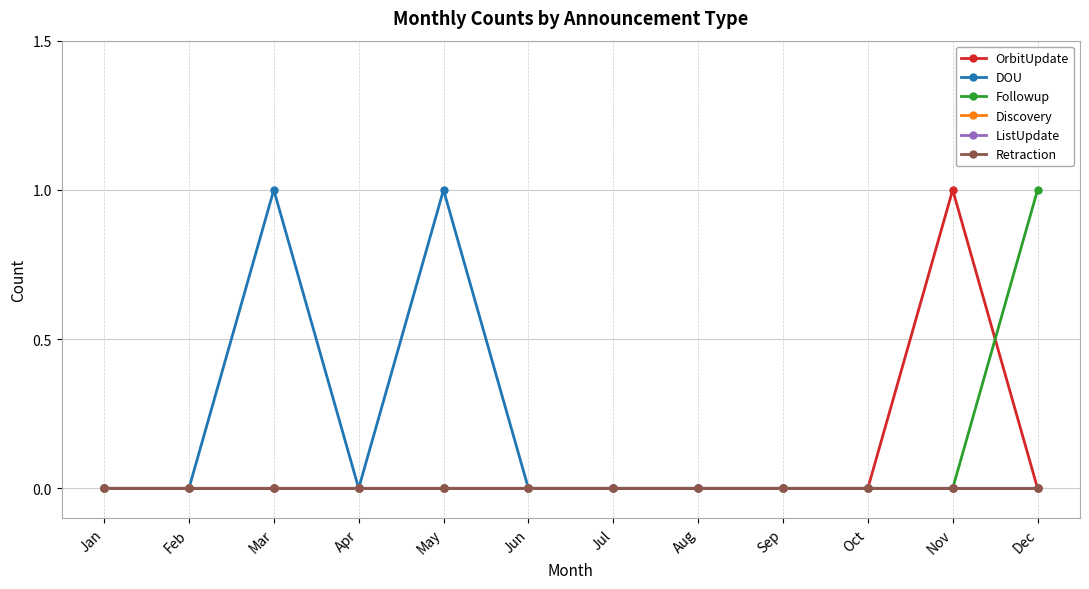

True or false: ListUpdate has more than 0 points higher than both neighbors.

False